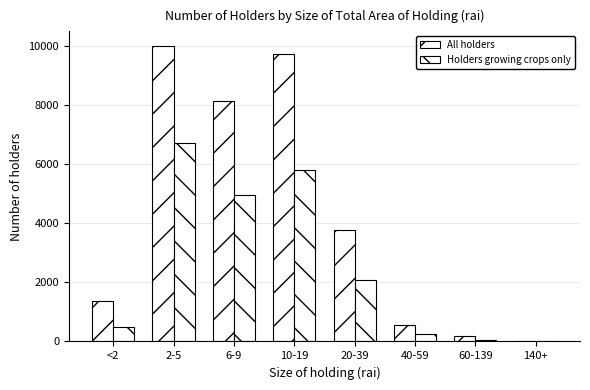

How many groups of bars are there?

8